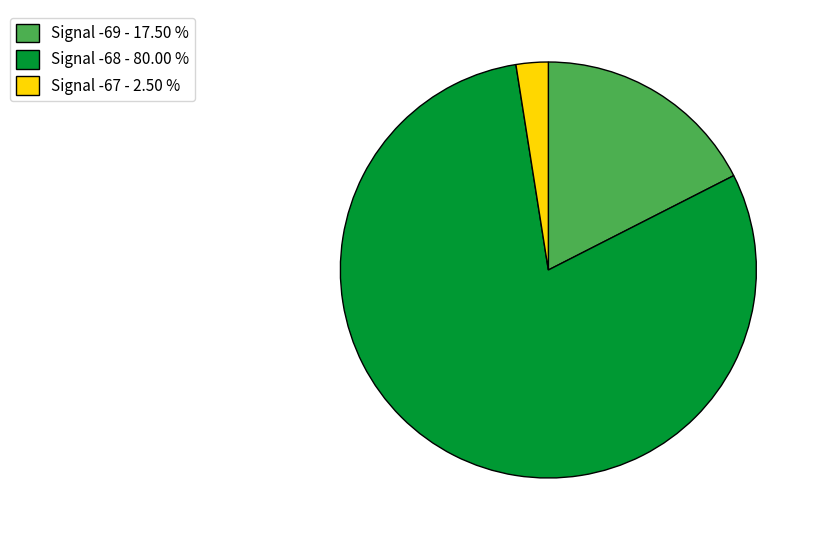

Which has a higher value, Signal -69 - 17.50 % or Signal -68 - 80.00 %?

Signal -68 - 80.00 %